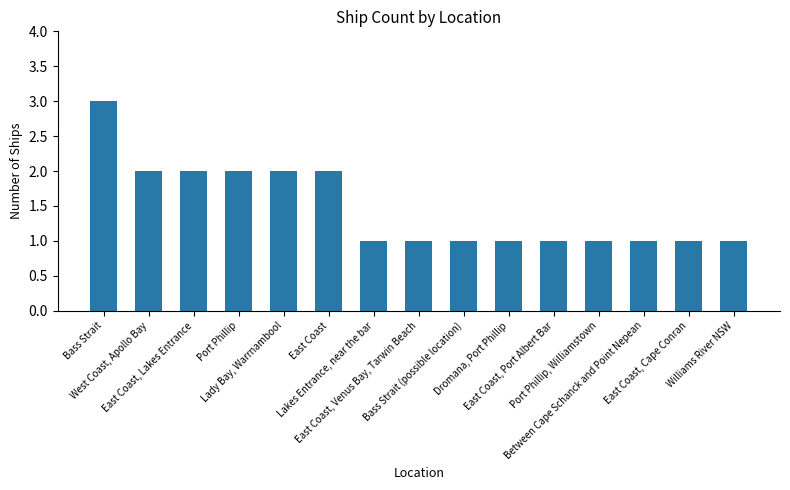

What is the ratio of the value at Bass Strait (possible location) to the value at East Coast, Venus Bay, Tarwin Beach?

1.0